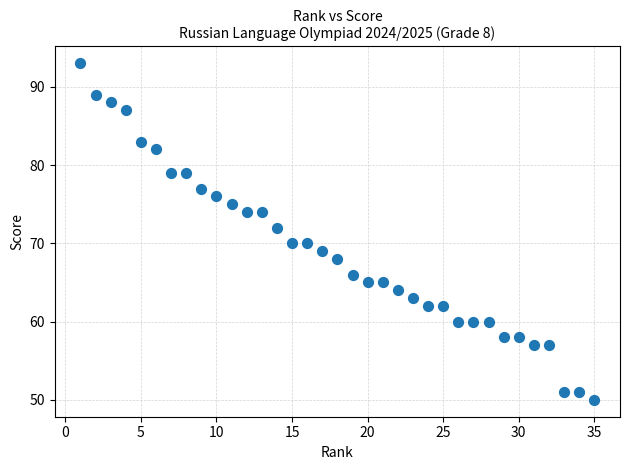

What is the range of Y values (max minus min)?

43